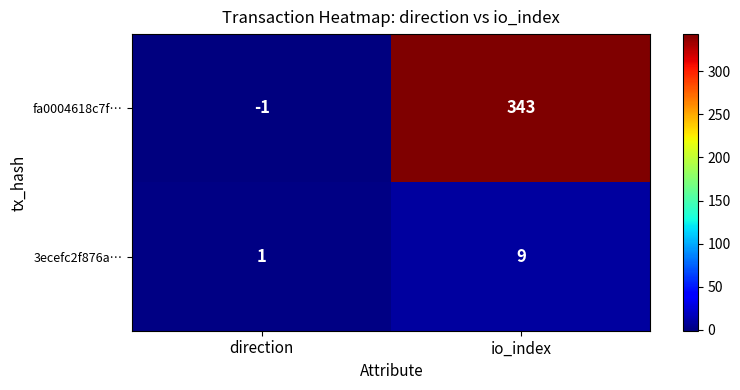

True or false: fa0004618c7f… has a value of 84 at io_index.

False